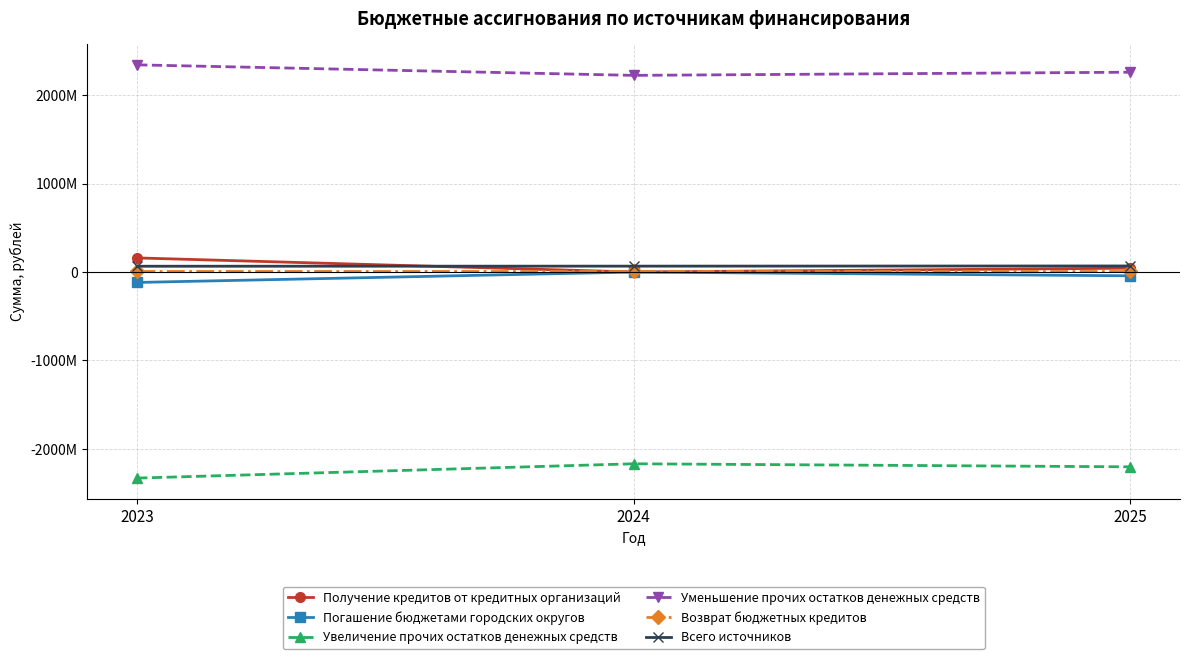

Where is Получение кредитов от кредитных организаций nearest to the value 79565531?

2025